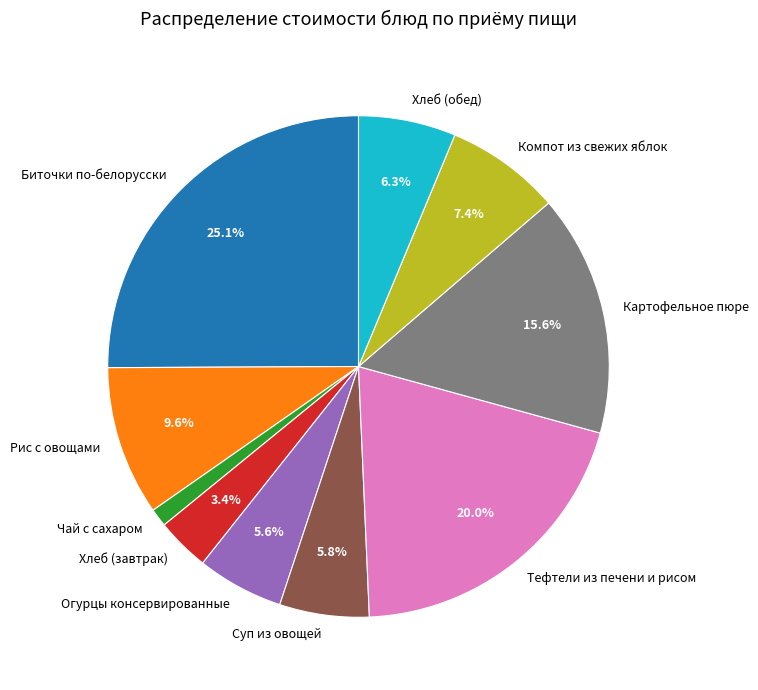

Is there a majority slice in this chart?

No